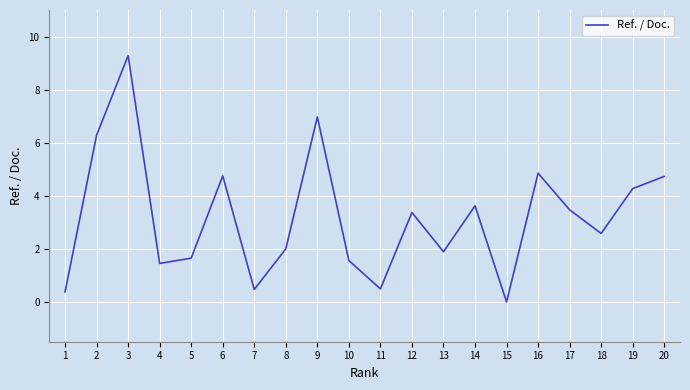

What is the ratio of the value at 13 to the value at 18?

0.7